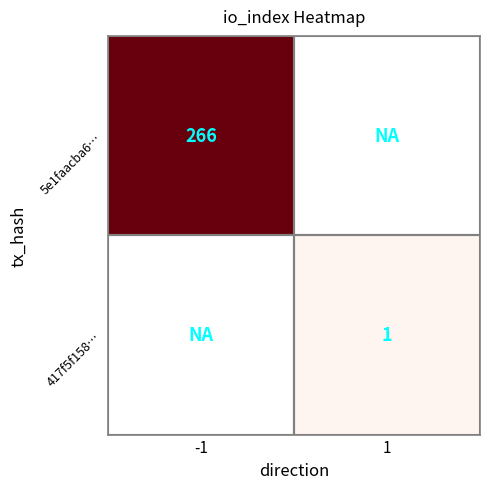

How many distinct data groups are displayed?

2